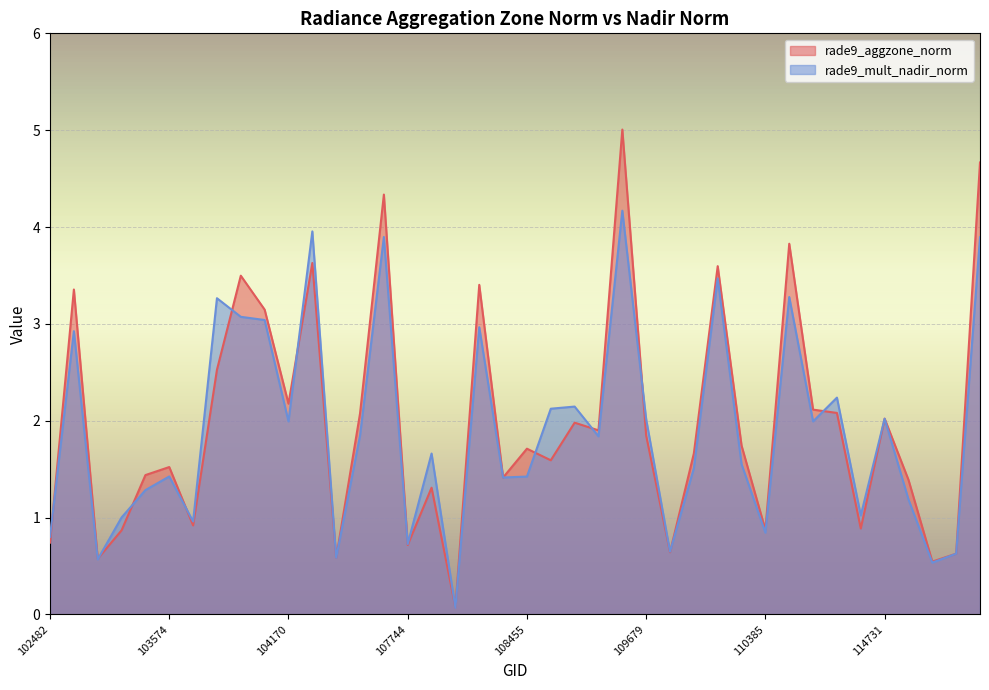

What is the difference between the rade9_mult_nadir_norm values at 114731 and 107921?

0.4